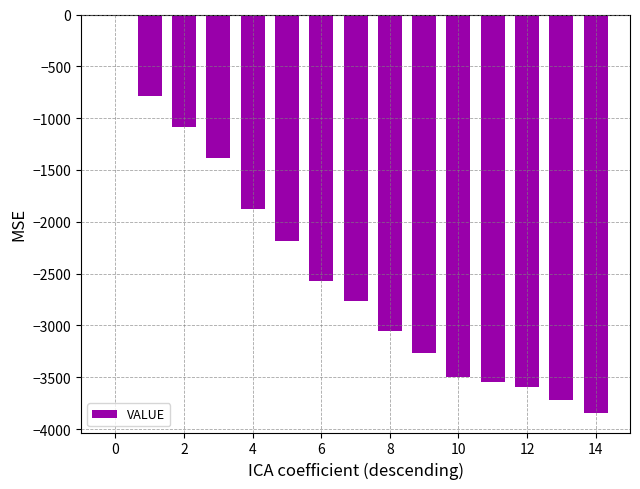

What is the sum of all values?

-37167.0